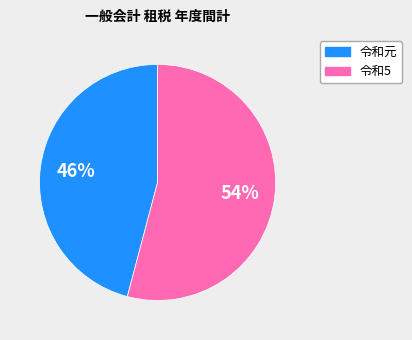

How many slices are in this pie chart?

2